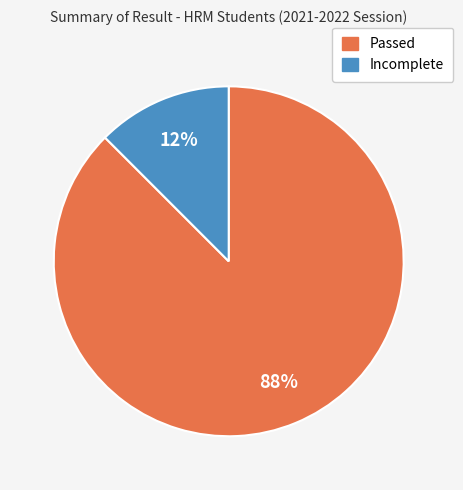

Rank the categories by value from highest to lowest.

Passed, Incomplete